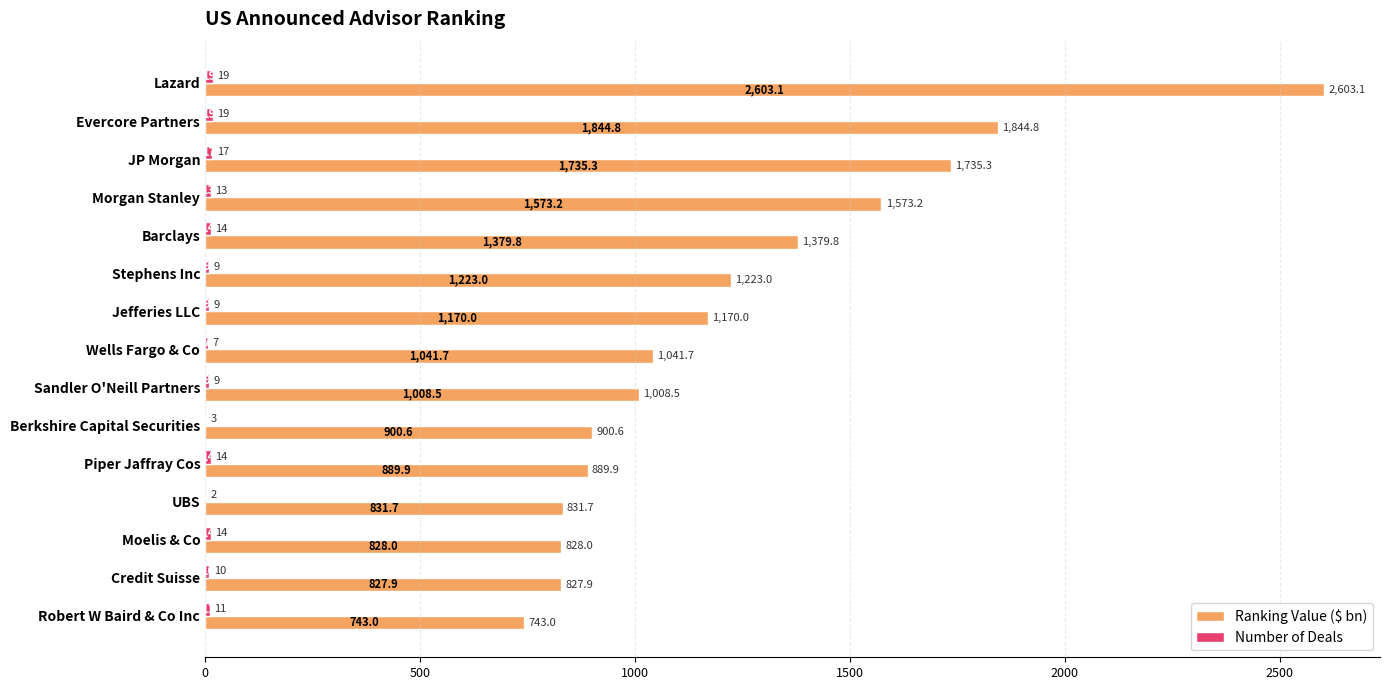

Which series changed the most between Stephens Inc and UBS?

Ranking Value ($ bn)